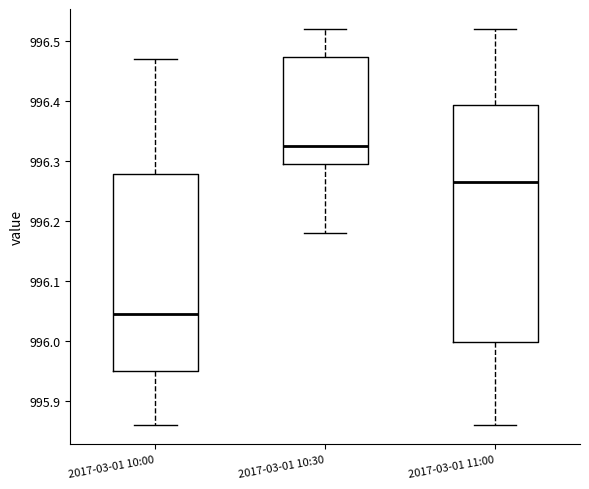

Where does the lower whisker of the box for 2017-03-01 11:00 end on the y-axis? The values are not printed on the chart, so give them approximately, as read against the axis.

995.86